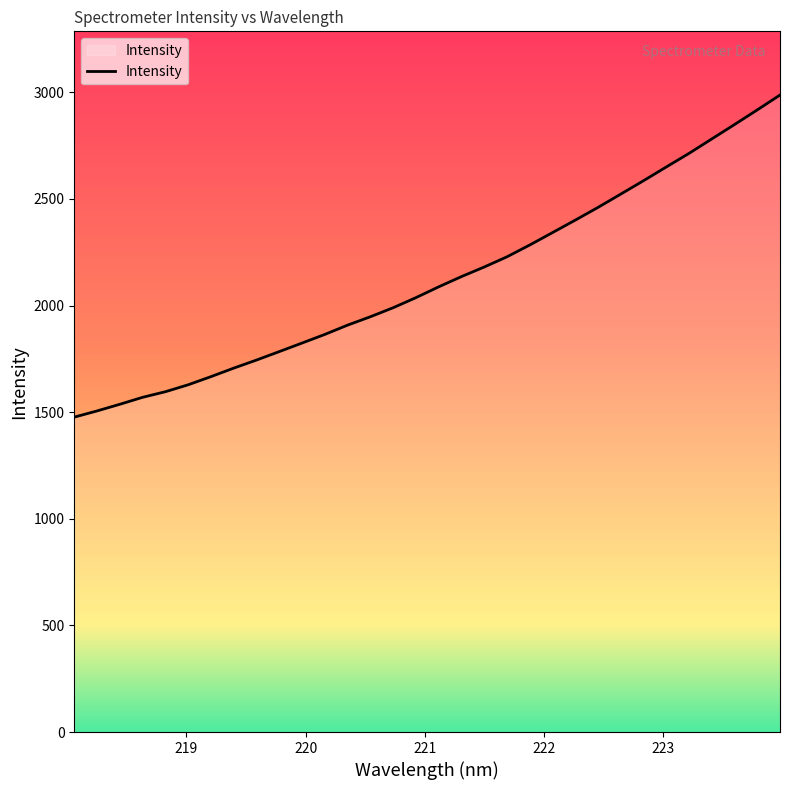

What is the smallest value displayed?

1476.7